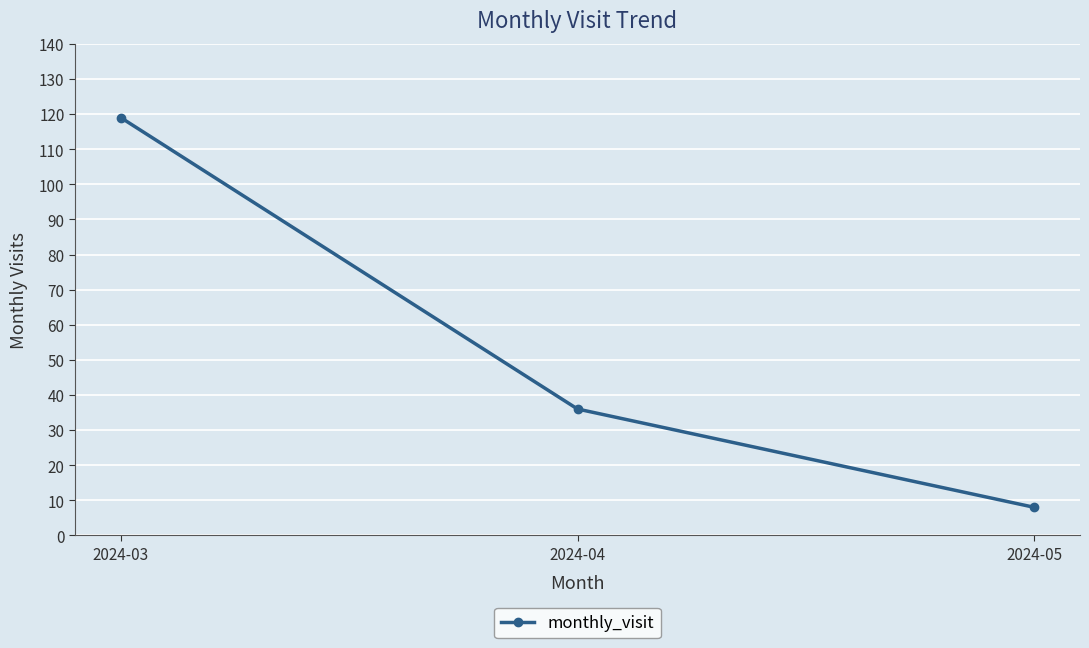

Reading right to left, list all the values displayed in this chart.

2024-05=8	2024-04=36	2024-03=119